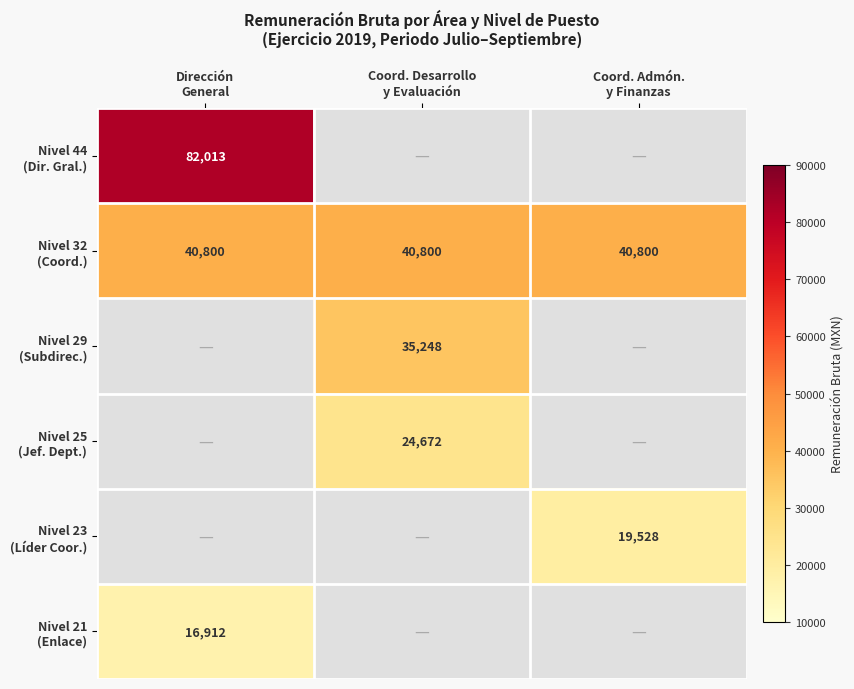

List the labels in order of Nivel 44 (Dir. Gral.) value, smallest first.

Dirección General, Coord. Desarrollo y Evaluación, Coord. Admón. y Finanzas